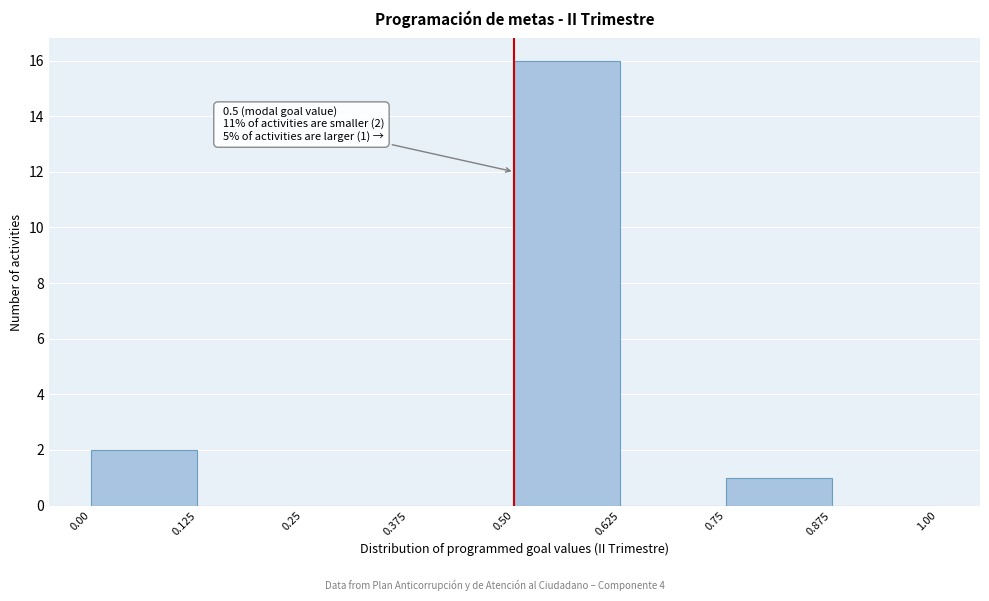

Over which range of the x-axis is the bar tallest?

0.50 to 0.625